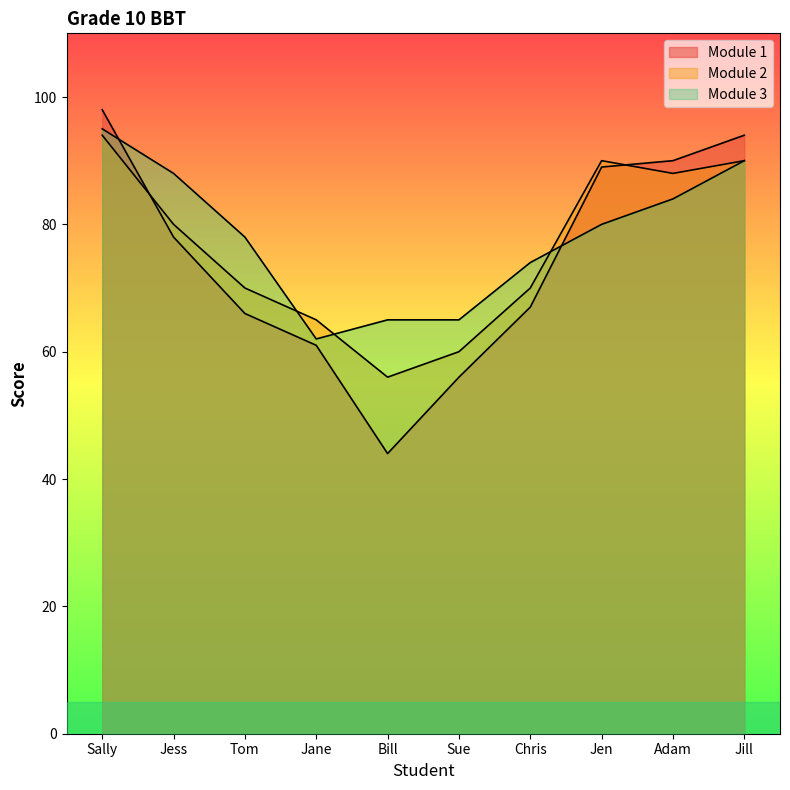

Is the value of Module 2 at Sue greater than the value of Module 3 at Chris?

No